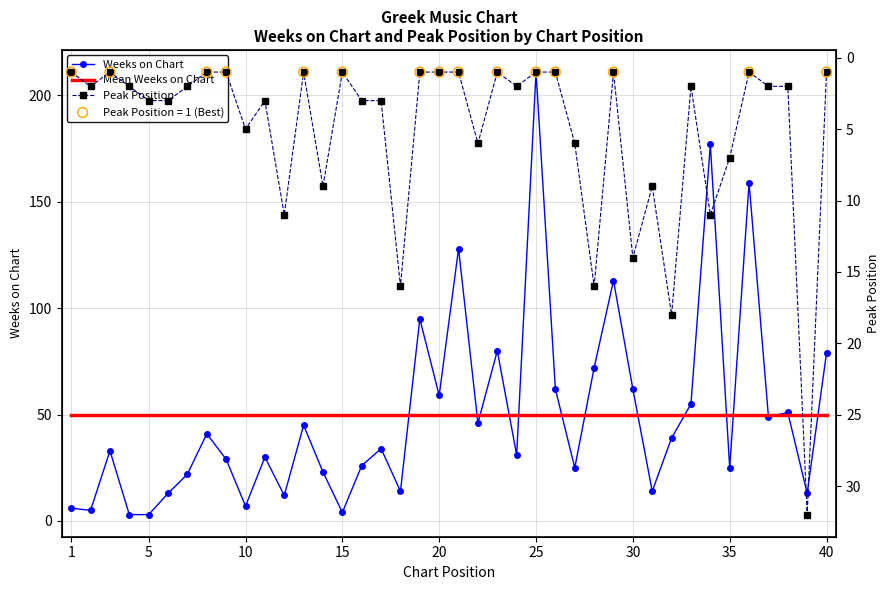

Which series has the largest Y range (max minus min)?

Weeks on Chart